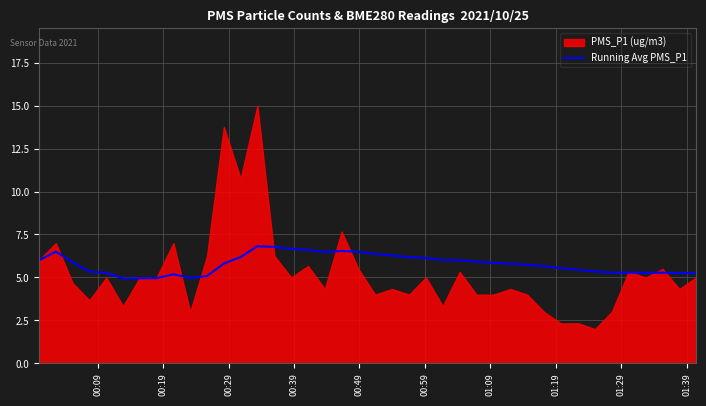

What is the maximum value for Running Avg PMS_P1?

6.8